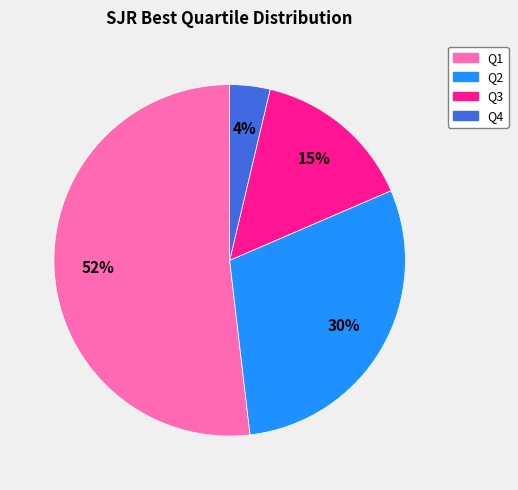

Which slice is the largest?

Q1